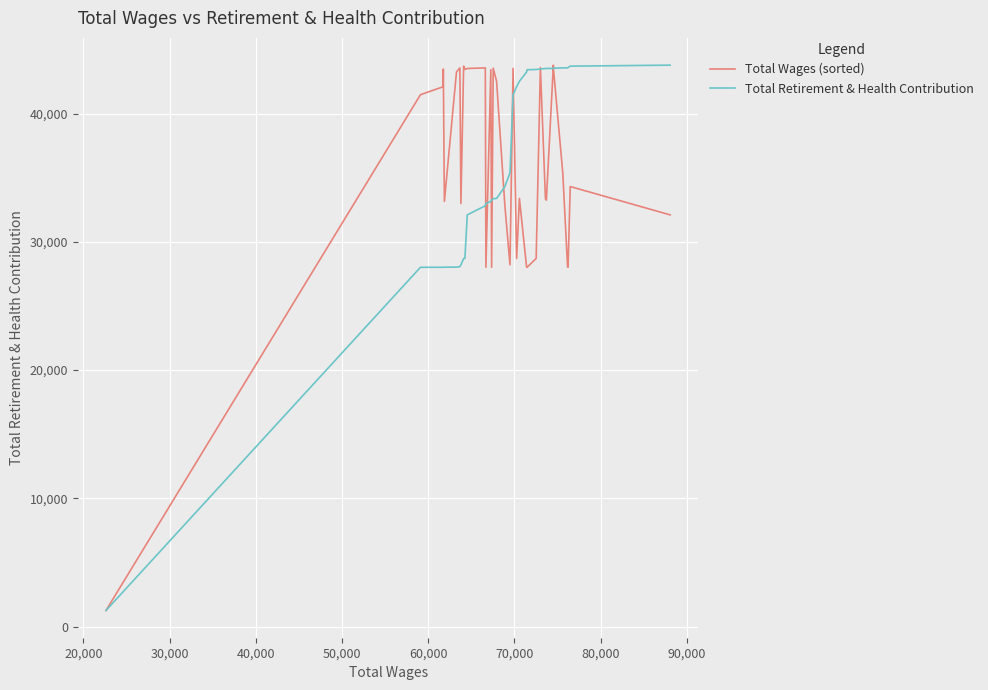

What is the greatest value displayed?

43772